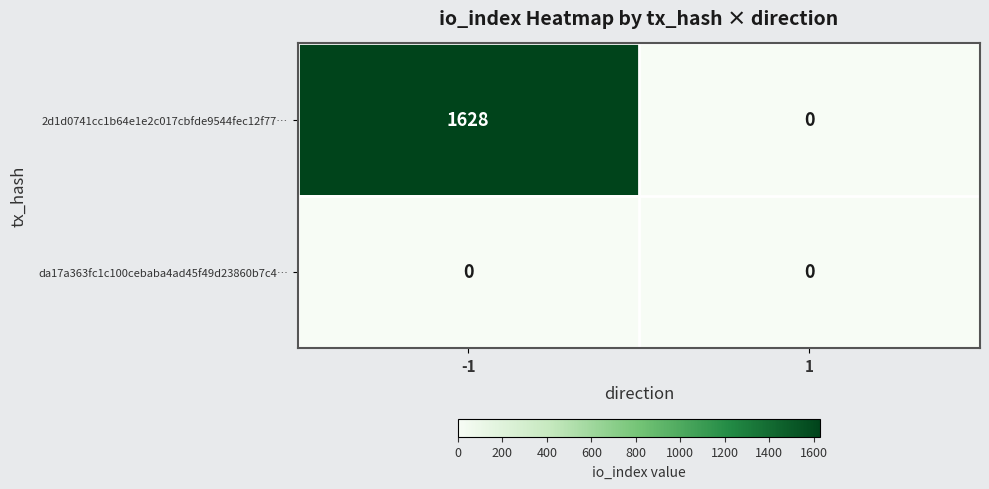

What is the average value of the 2d1d0741cc1b64e1e2c017cbfde9544fec12f77… series?

814